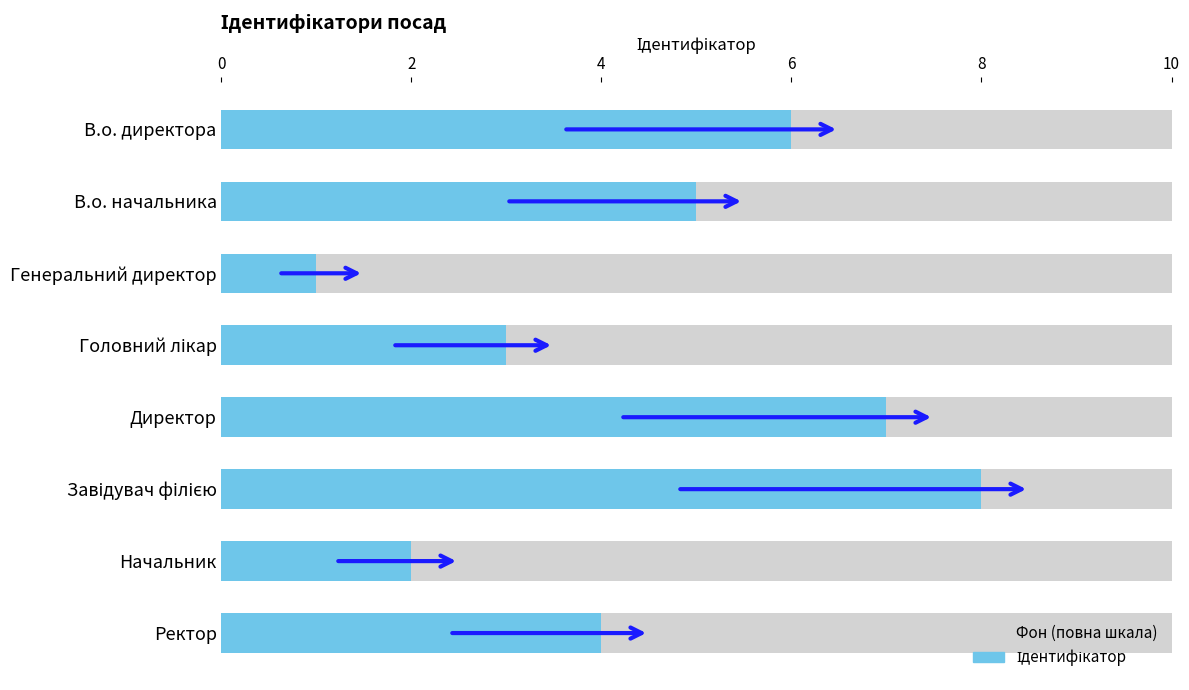

The value at В.о. директора is 1. True or false?

False